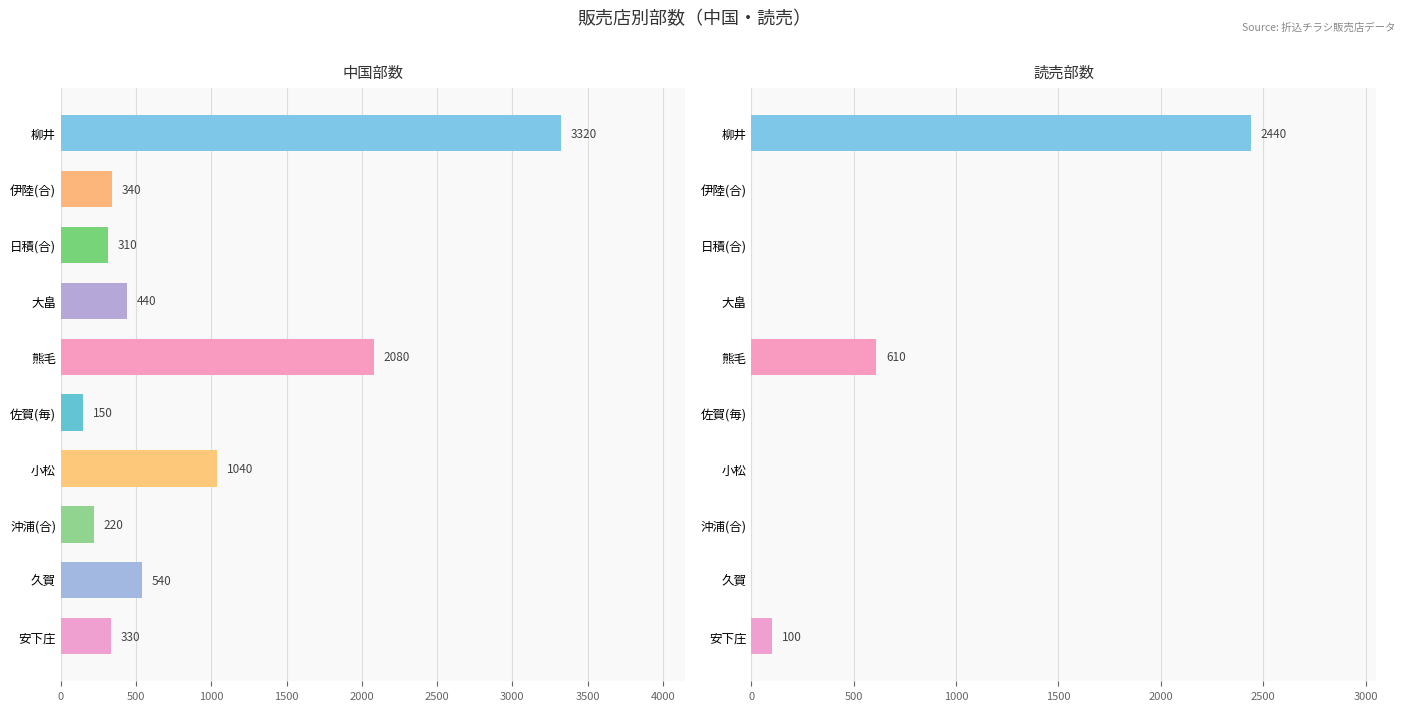

What is the maximum value shown in the chart?

3320